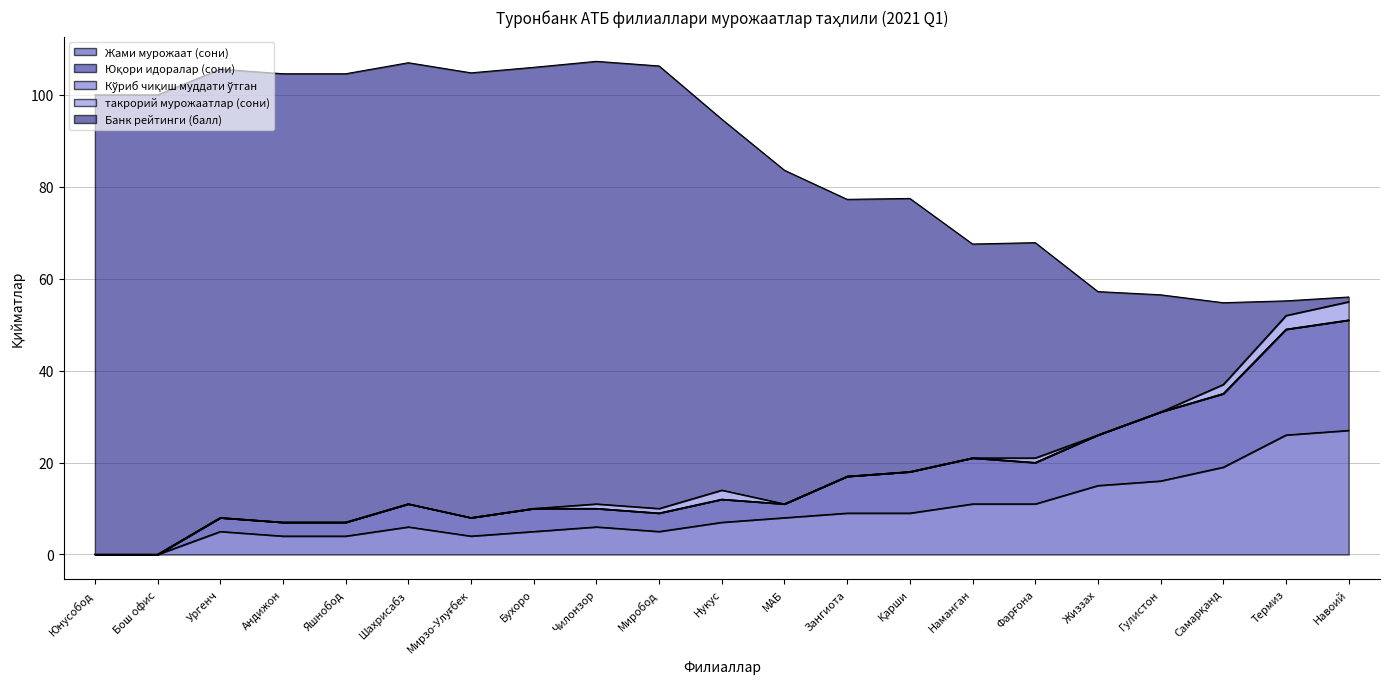

True or false: Кўриб чиқиш муддати ўтган has more than 1 points higher than both neighbors.

False